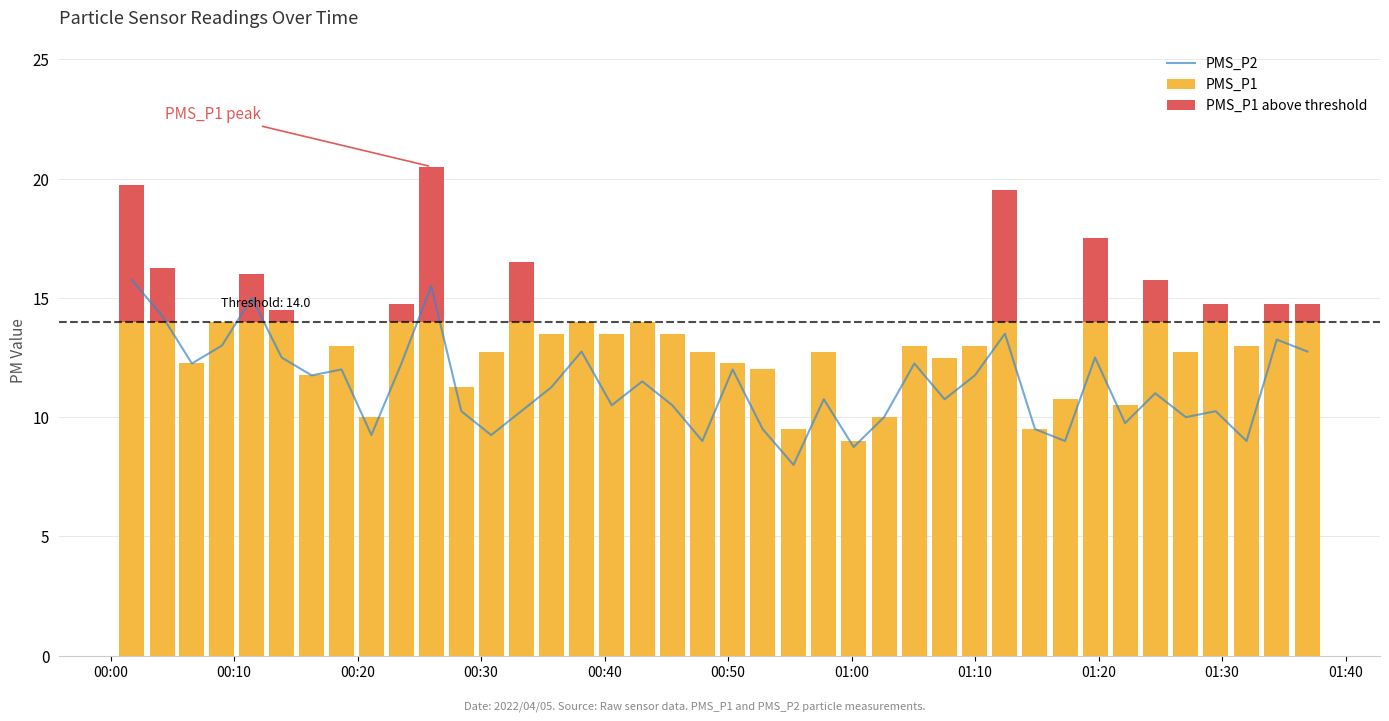

What is the sum of all values?

453.0